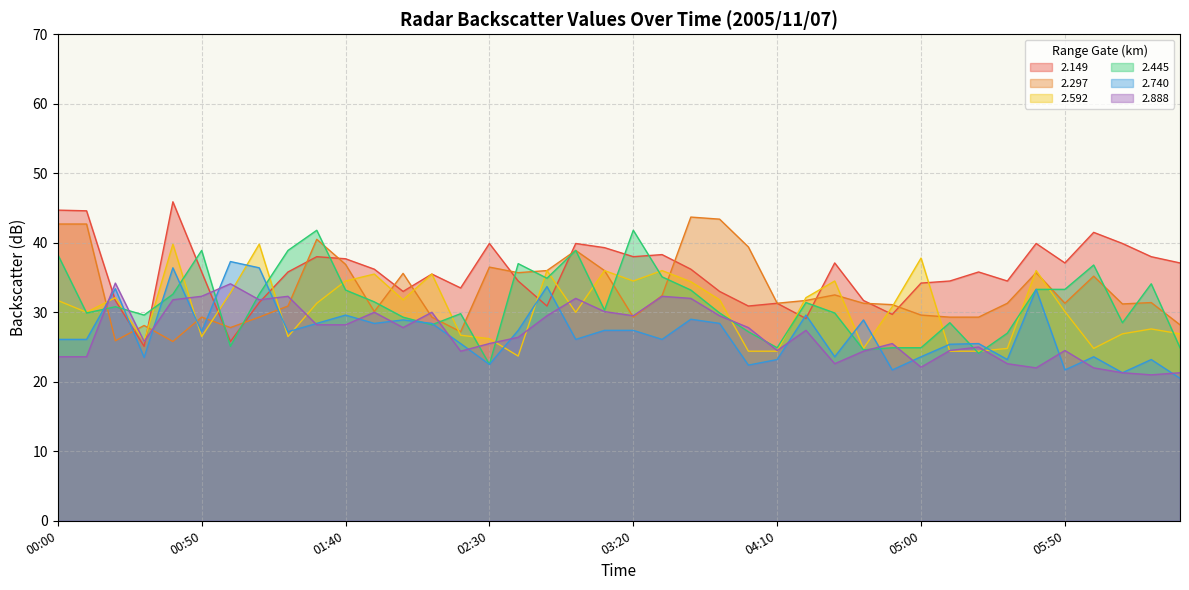

List the series in order of their peak value, lowest first.

2.888, 2.740, 2.592, 2.445, 2.297, 2.149